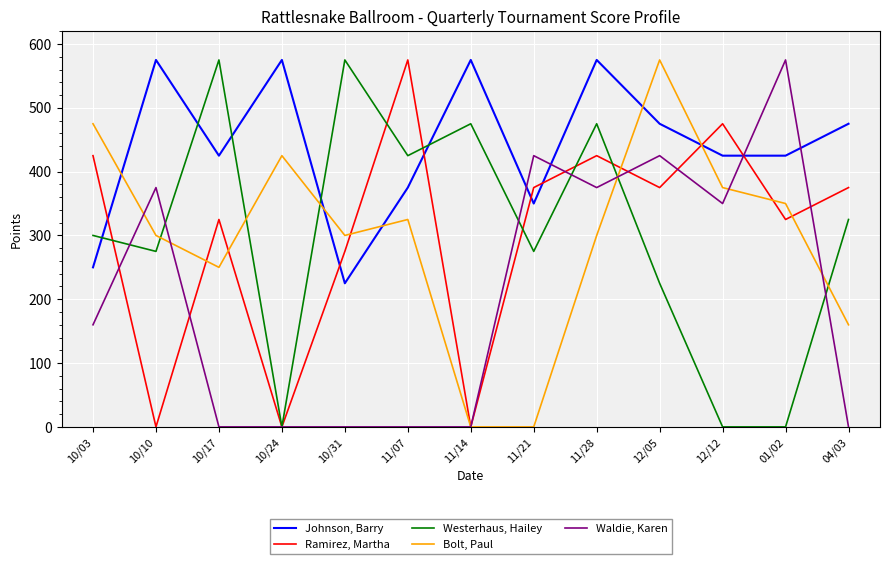

At which label does Johnson, Barry reach its minimum?

10/31